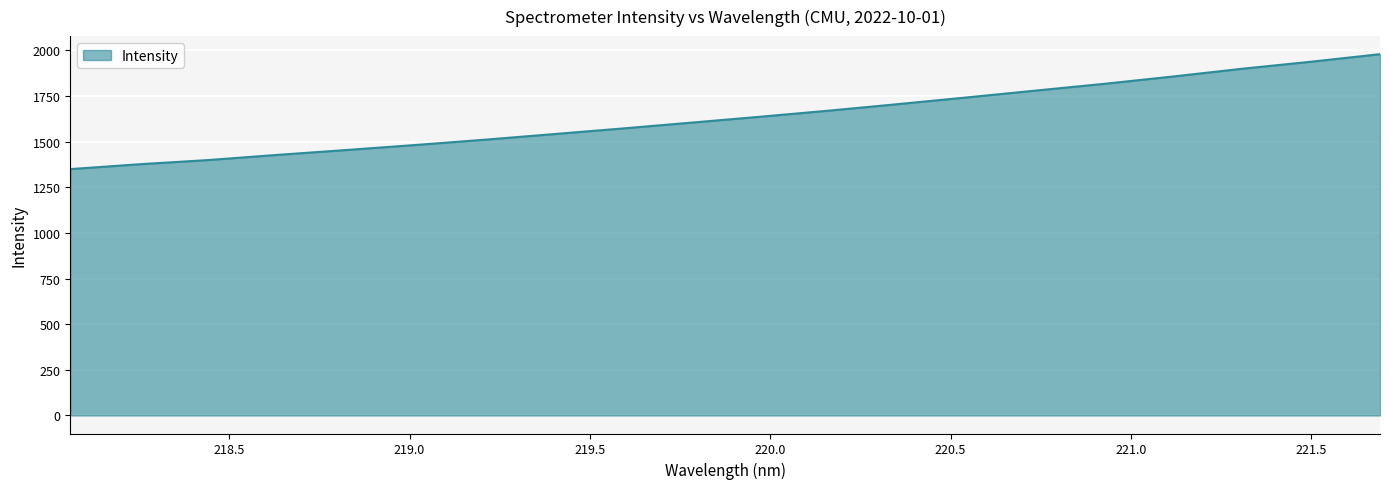

What is the difference between the maximum and minimum values?

629.8